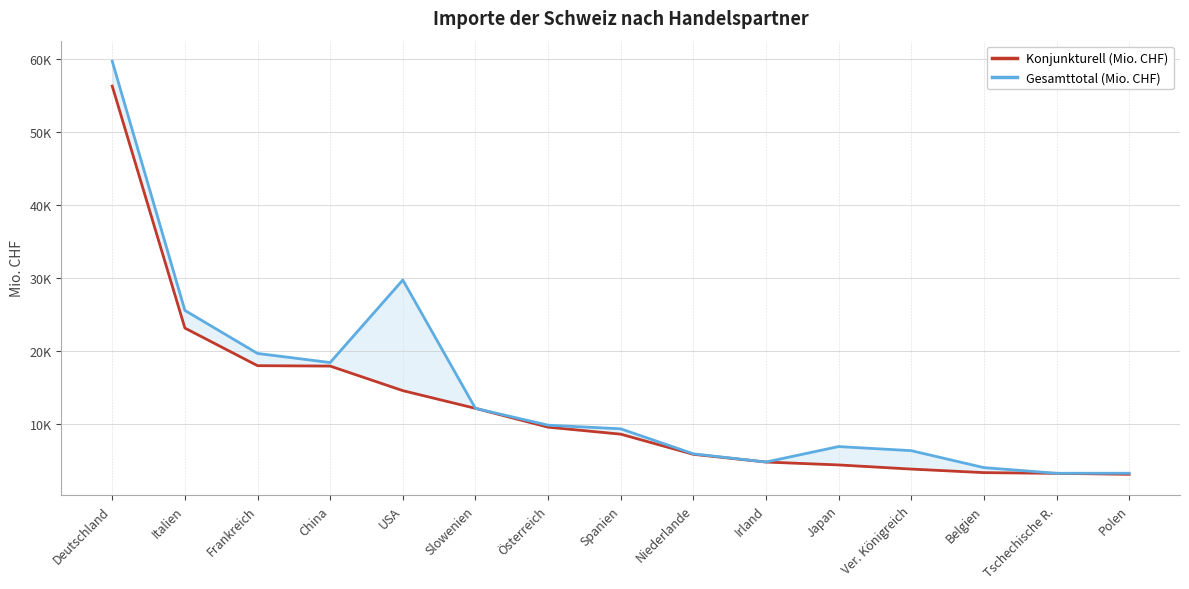

Is it true that Konjunkturell (Mio. CHF) equals 10220.6 at Niederlande?

False